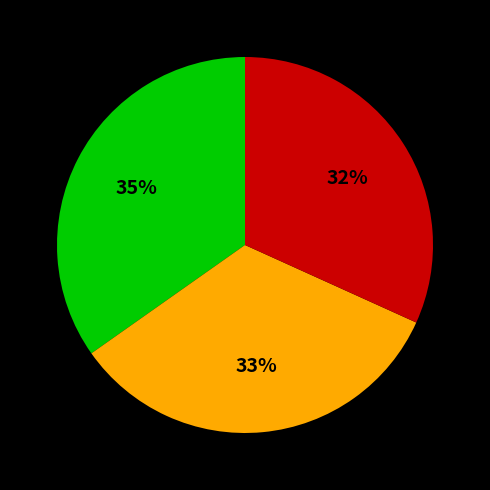

Is there any slice that represents more than half of the pie?

No